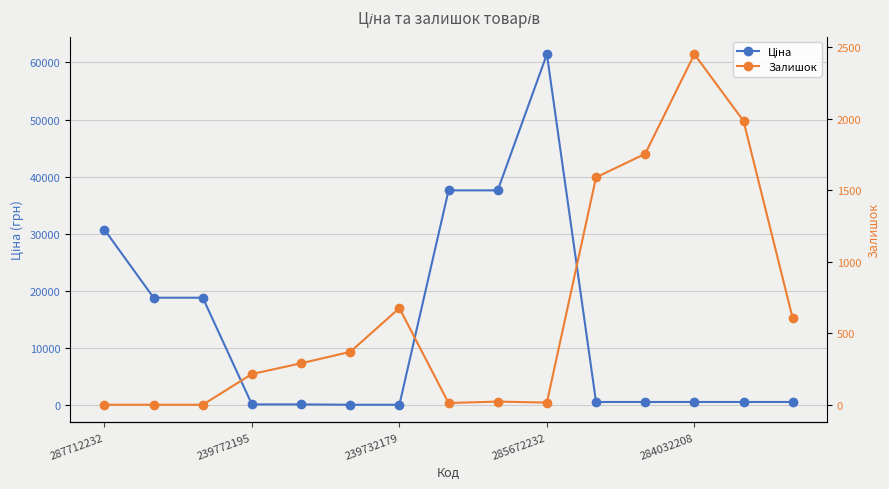

What is the difference between the second highest and minimum values in the Залишок series?

1986.0